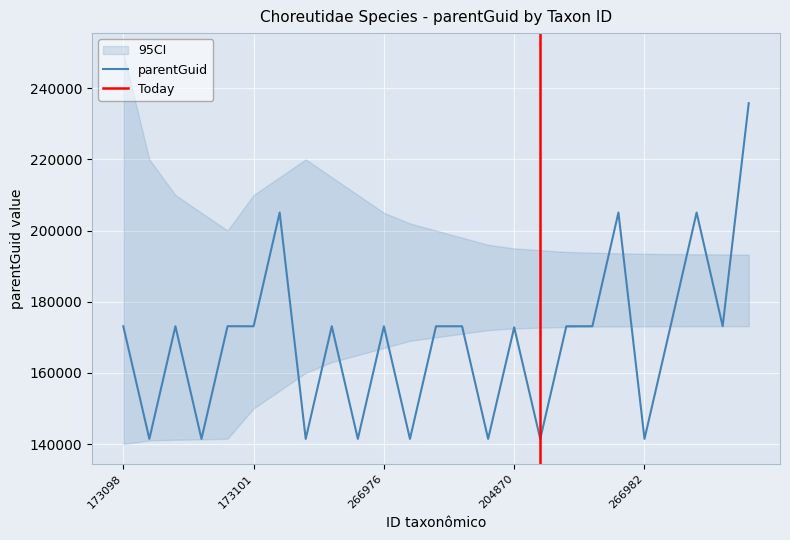

Is it true that the value at 205092 is 284275?

False